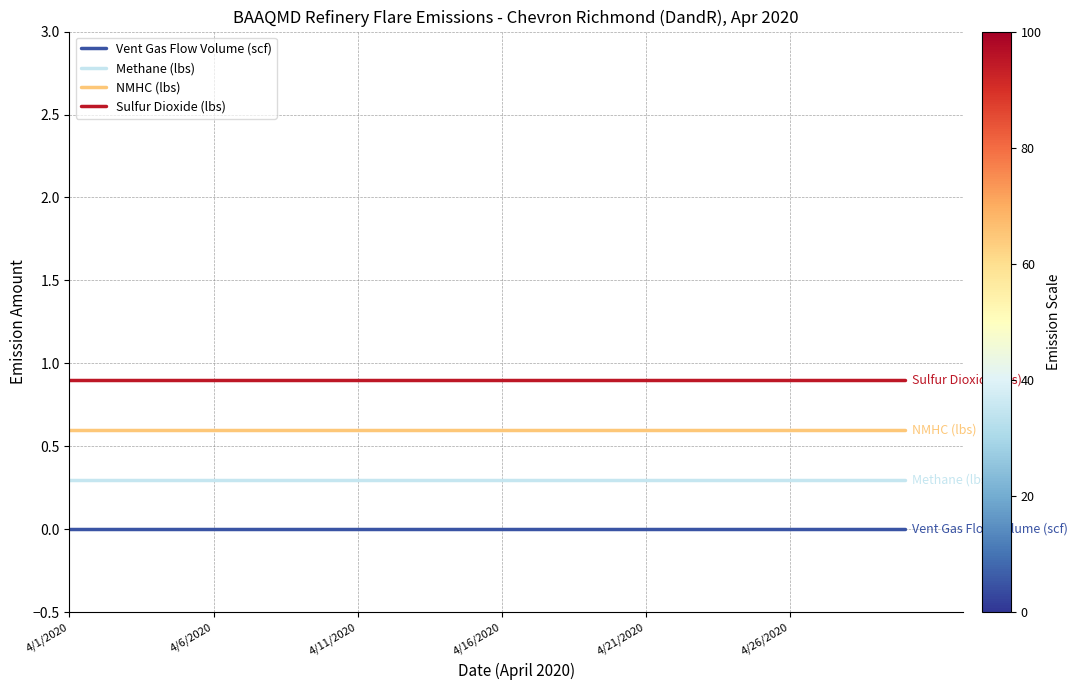

True or false: Sulfur Dioxide (lbs) and Methane (lbs) cross at least once.

False